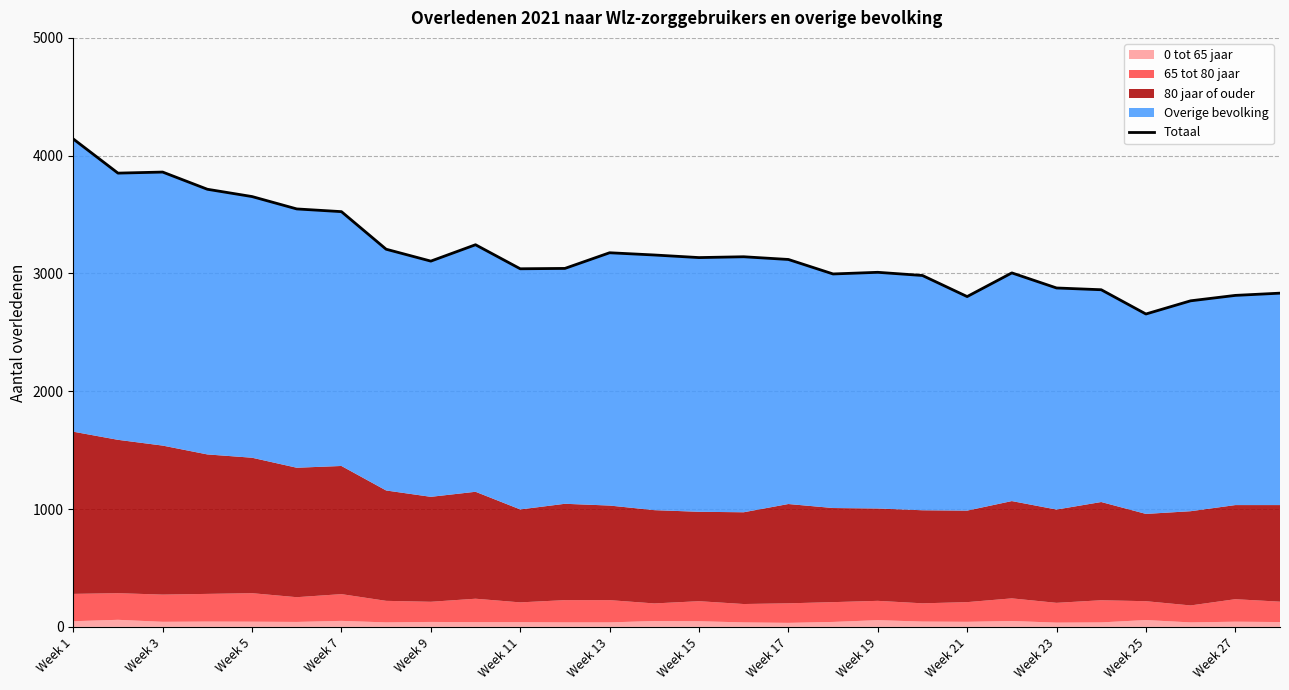

The value at 15 is 2020. True or false?

False